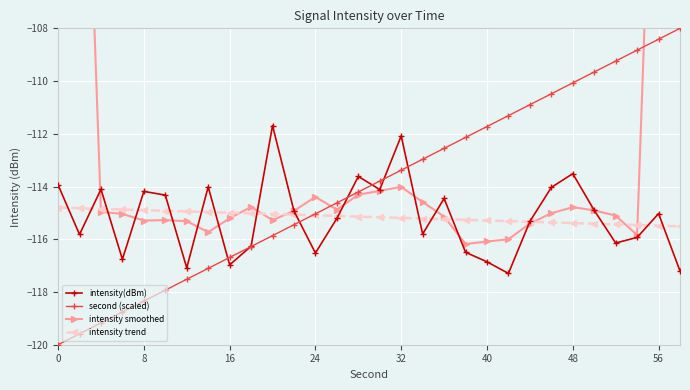

What are all the series names shown in the legend?

intensity(dBm), second (scaled), intensity smoothed, intensity trend